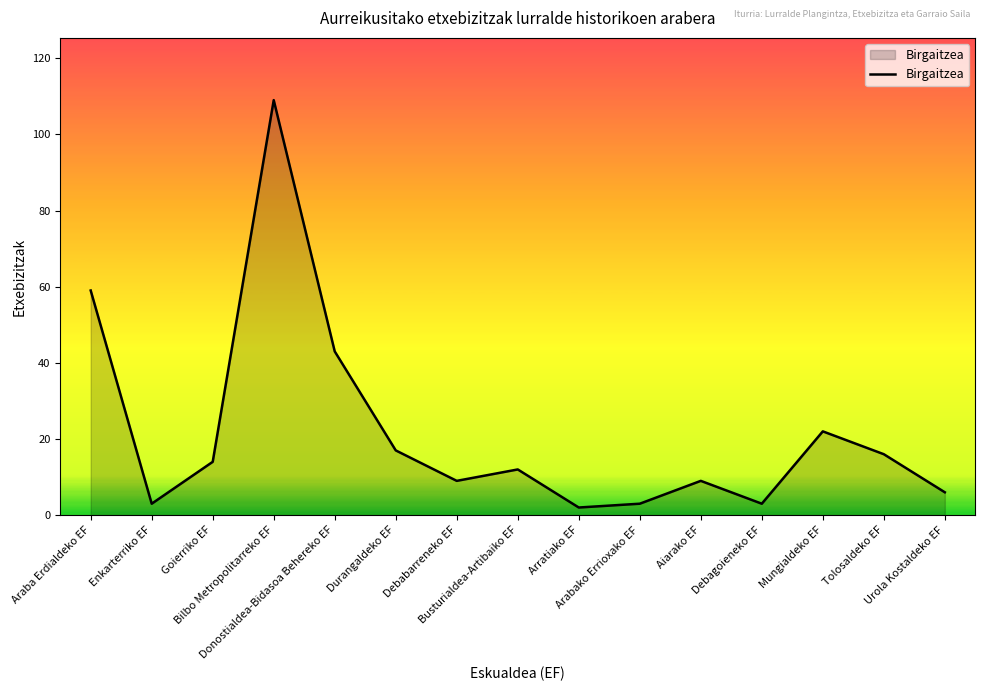

Reading left to right, extract all data points from this chart.

59	3	14	109	43	17	9	12	2	3	9	3	22	16	6